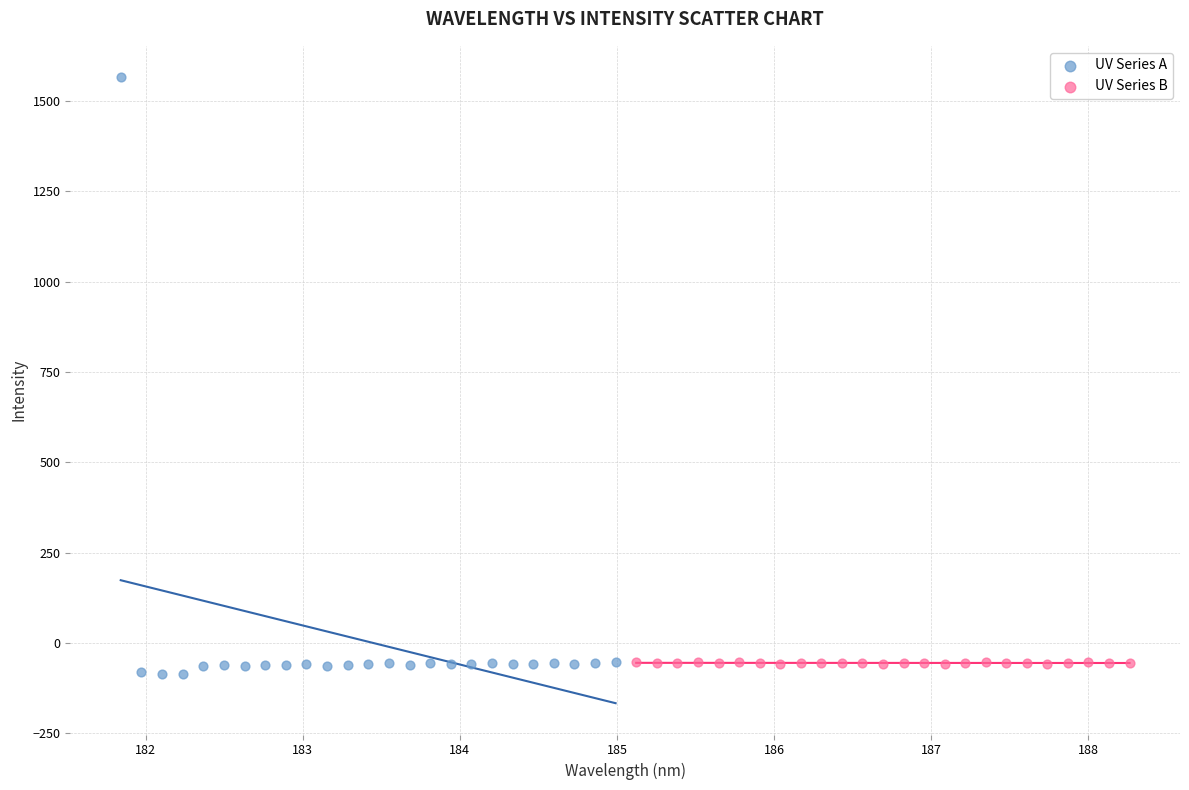

Which series reaches the maximum Y coordinate?

UV Series A